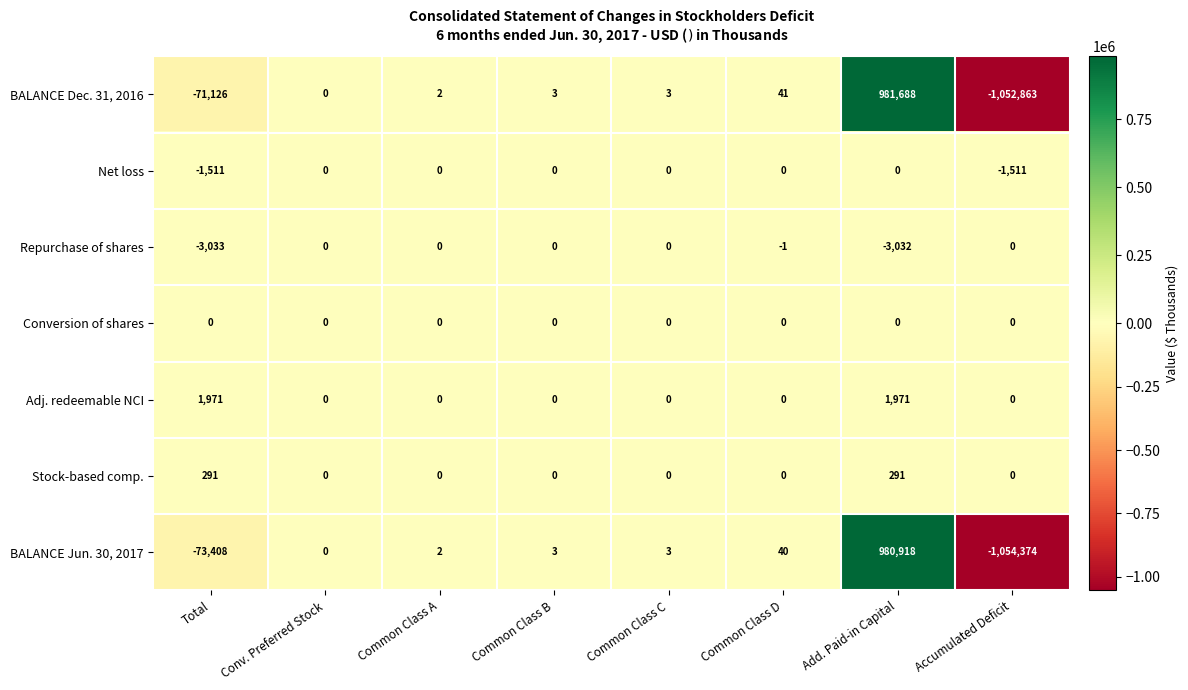

What is the total value across all series at Common Class A?

4